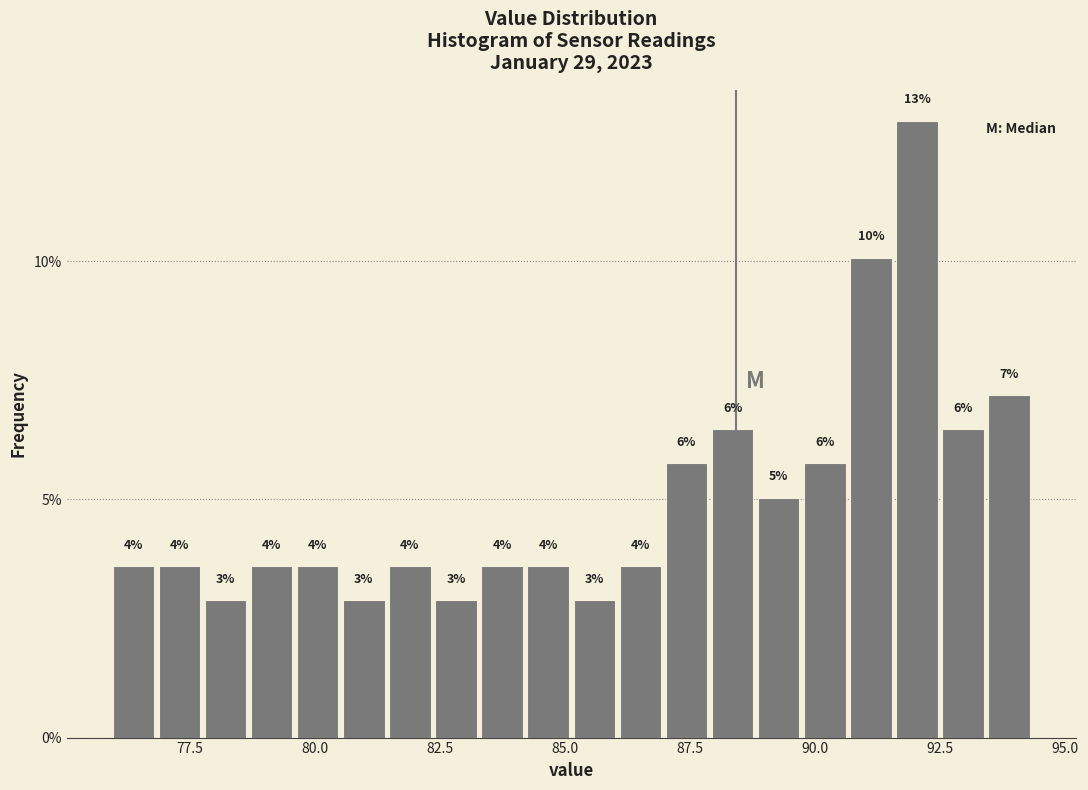

Read against the x-axis, roughly where is the centre of the tallest bar?

92.0